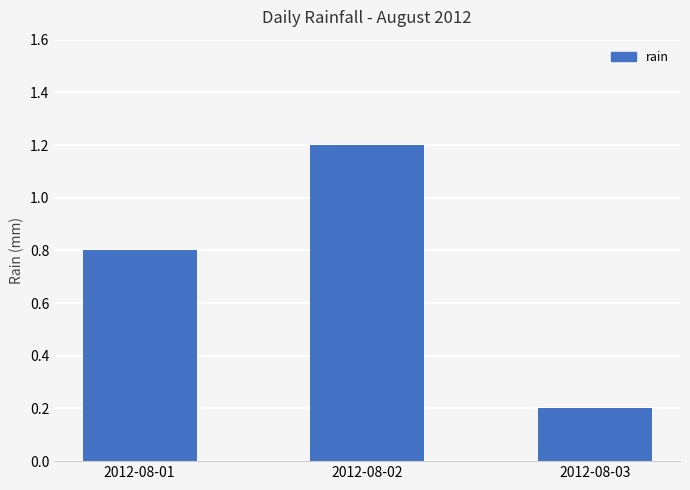

Count the values in the range 0 to 1.

2